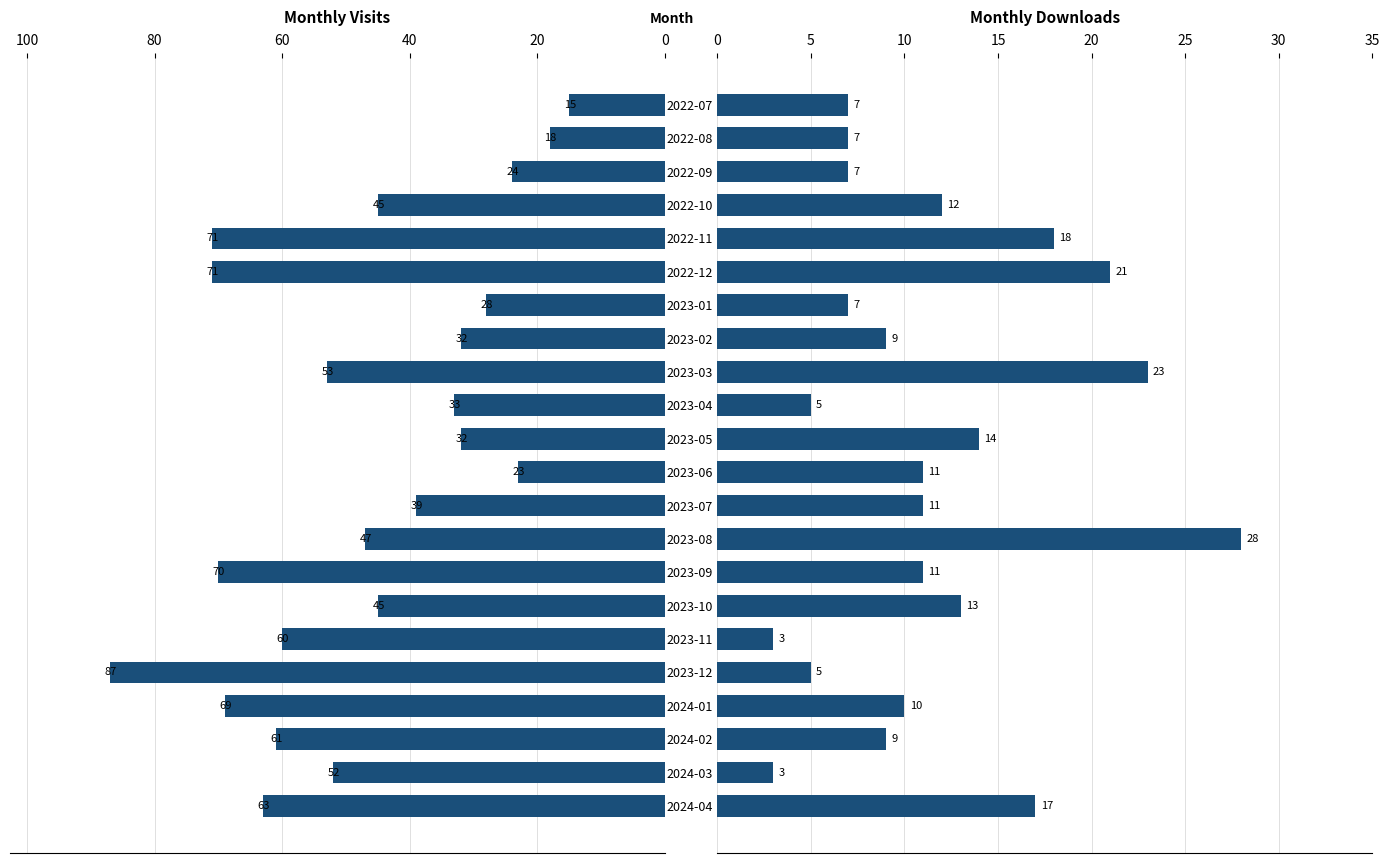

Reading left to right, what are all the values shown in this chart?

monthly_visit: 15	18	24	45	71	71	28	32	53	33	32	23	39	47	70	45	60	87	69	61	52	63
monthly_download_resource: 7	7	7	12	18	21	7	9	23	5	14	11	11	28	11	13	3	5	10	9	3	17